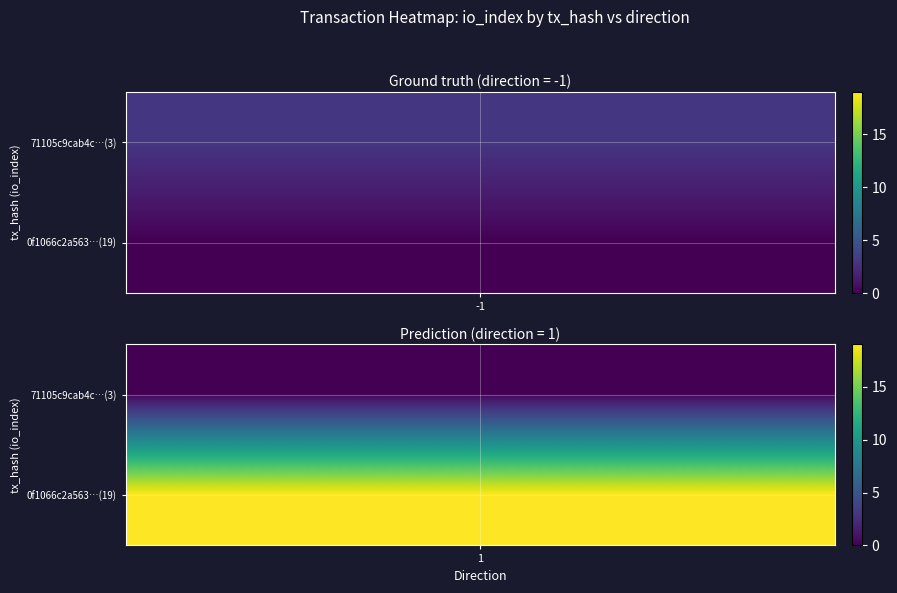

What is the difference between the highest and lowest values at direction?

2.0